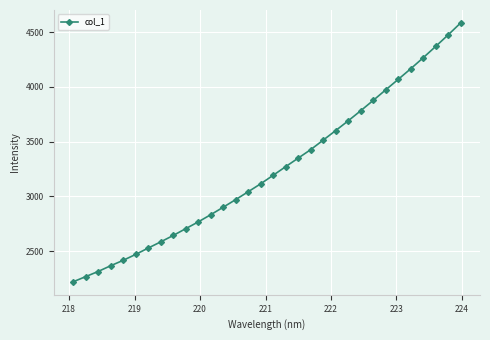

How many values exceed 3193?

16